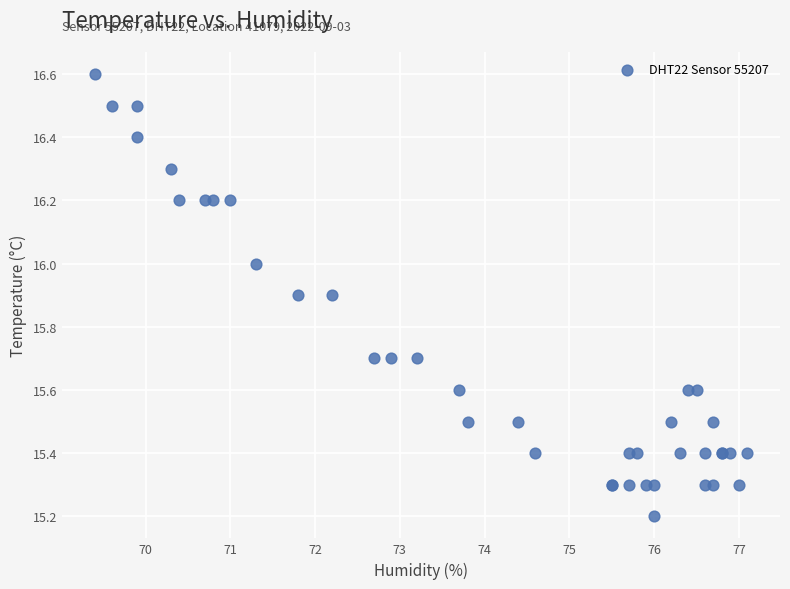

What Y value in the scatter plot is closest to 15?

15.2